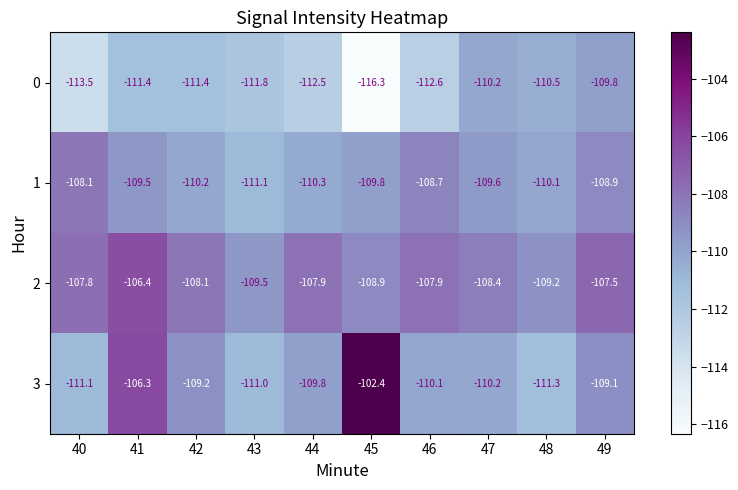

At which label does 1 reach its peak?

40